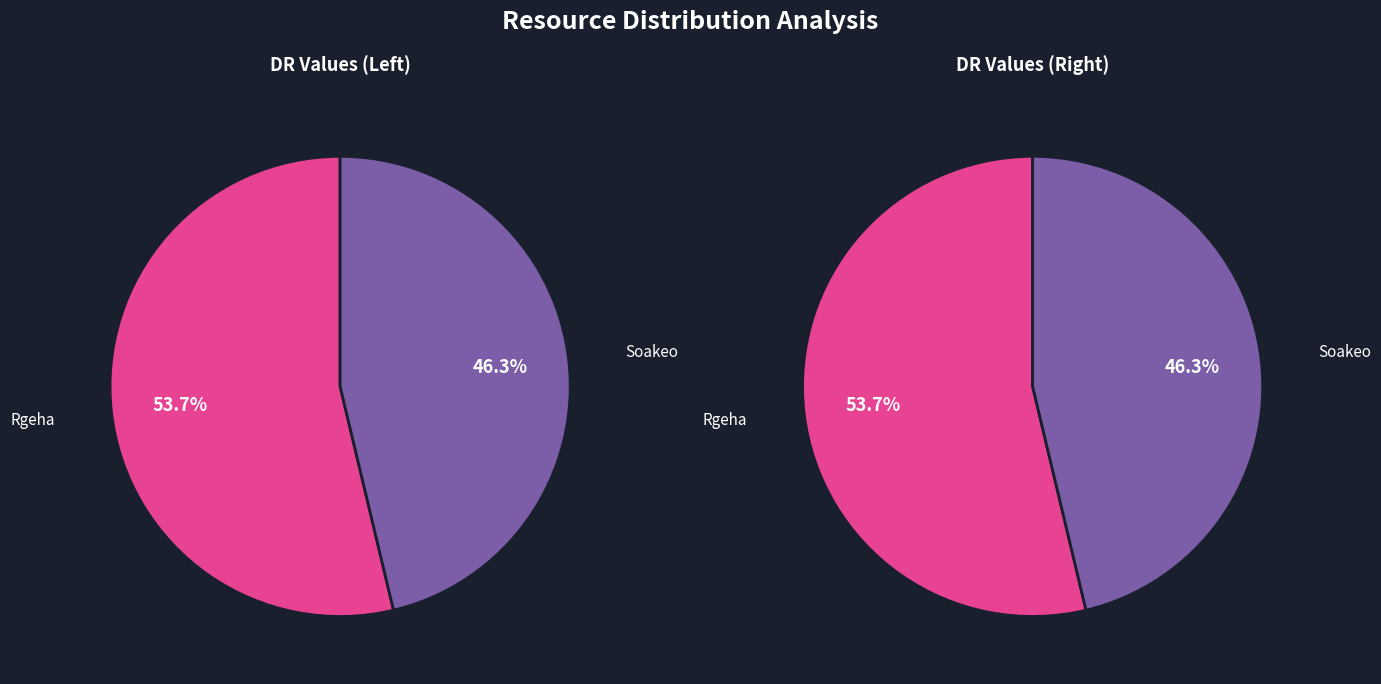

Does Rgeha represent more than half of the total?

Yes